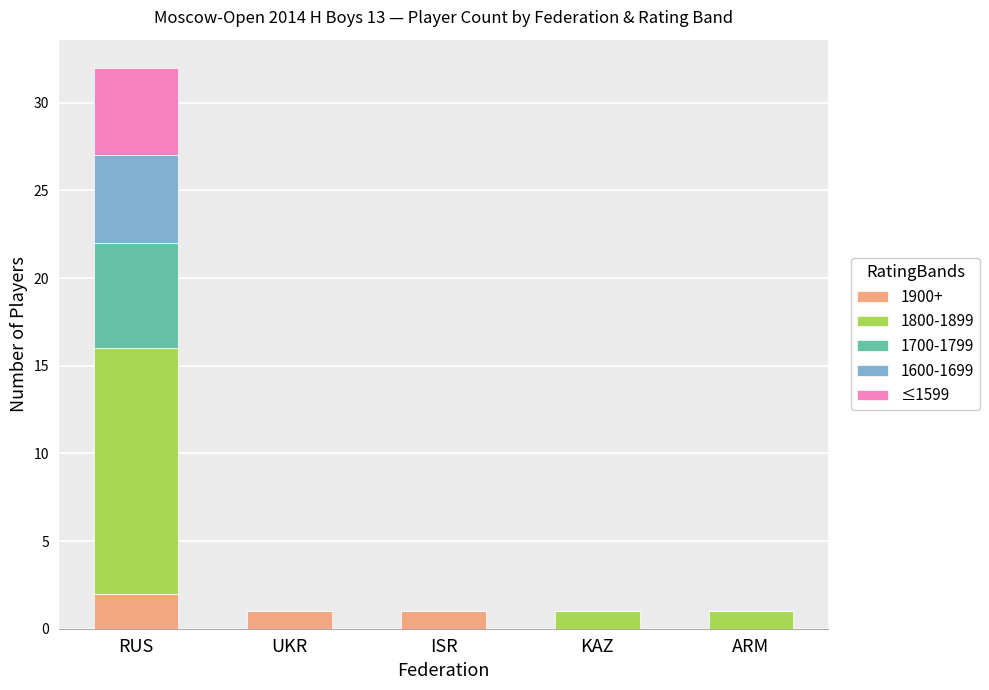

Which category has the highest value in the 1900+ series?

RUS